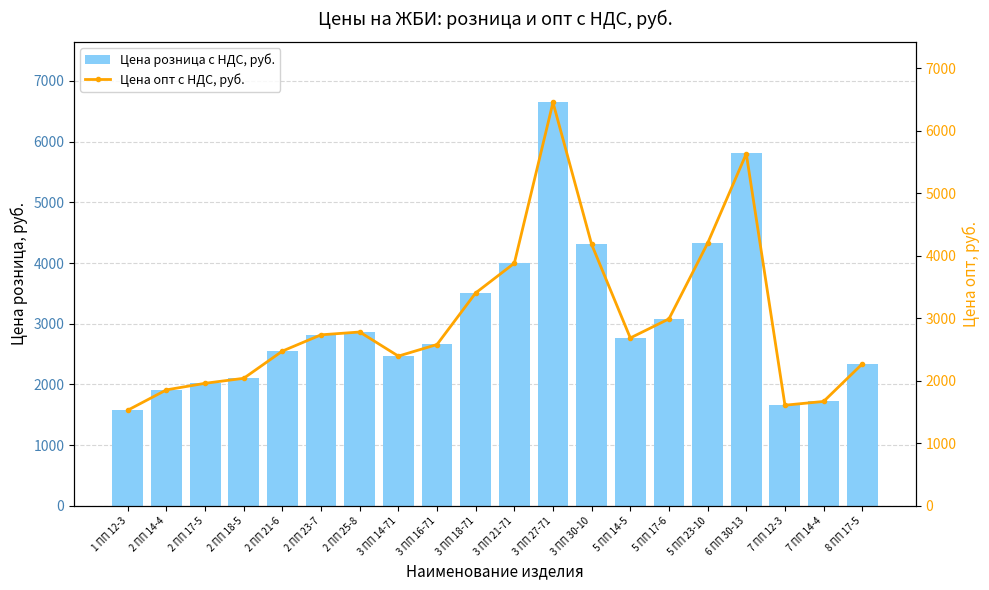

What is the lowest value of the Цена розница с НДС, руб. series?

1575